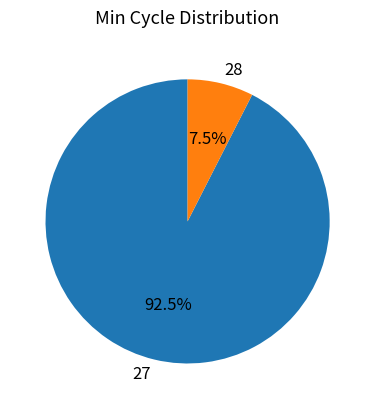

Rank the categories by value from highest to lowest.

27, 28